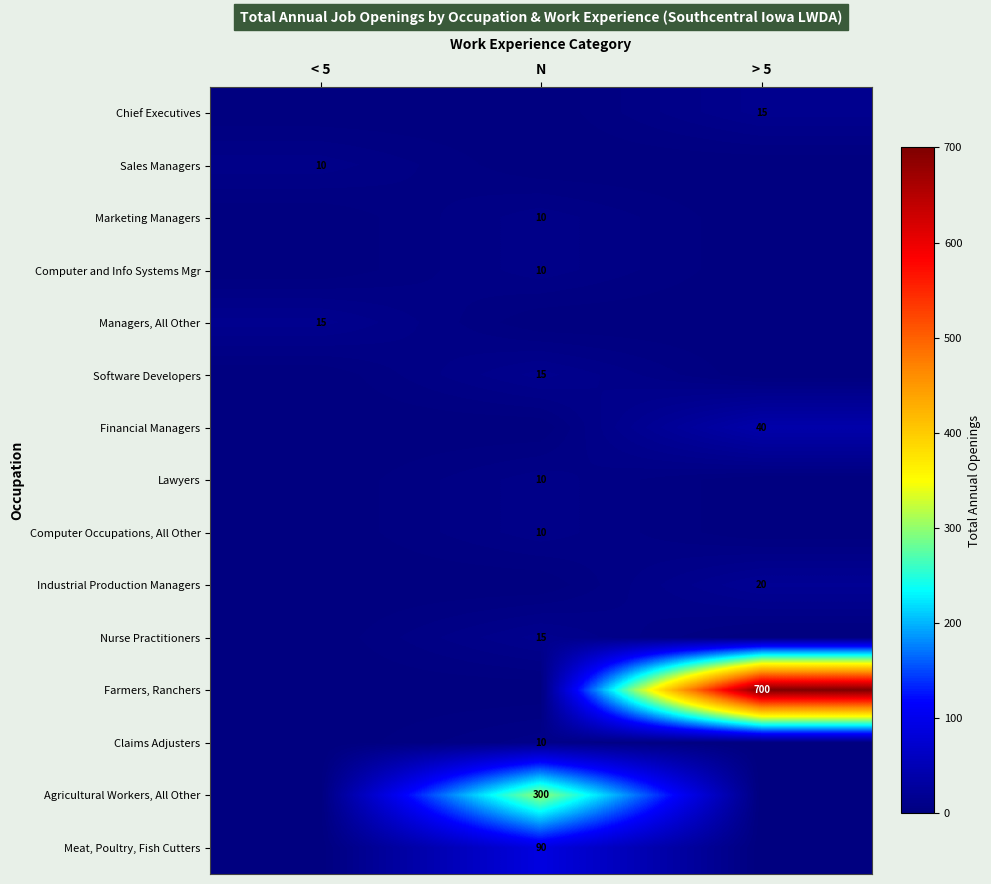

Is the value of Lawyers at N greater than the value of Chief Executives at > 5?

No